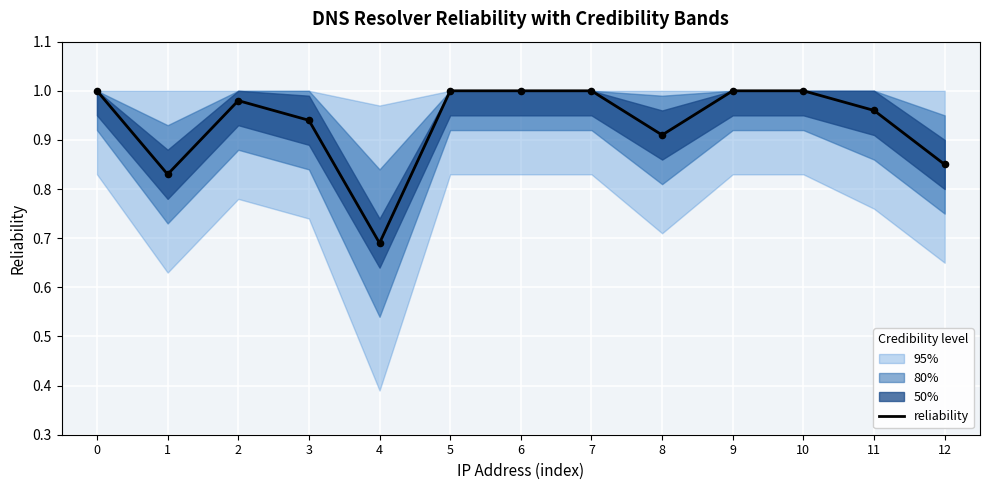

Between 9 and 8, which is larger?

9